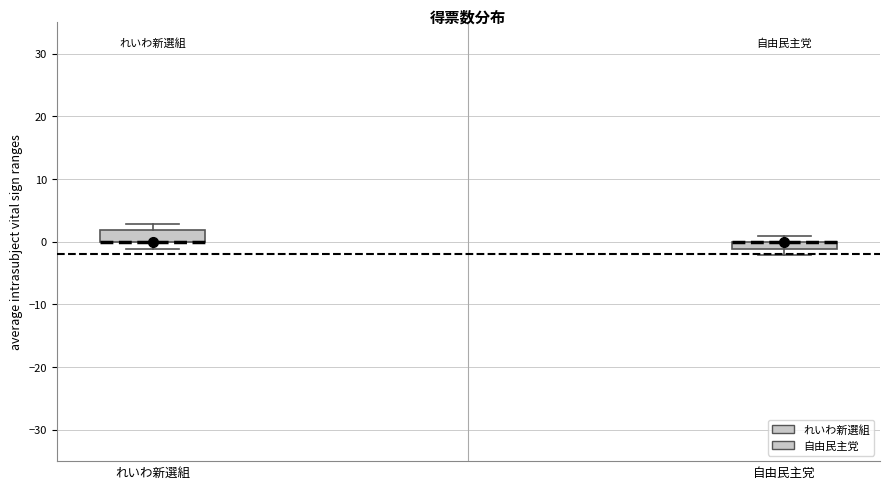

Which box is the tallest, from its lower edge to its upper edge?

れいわ新選組